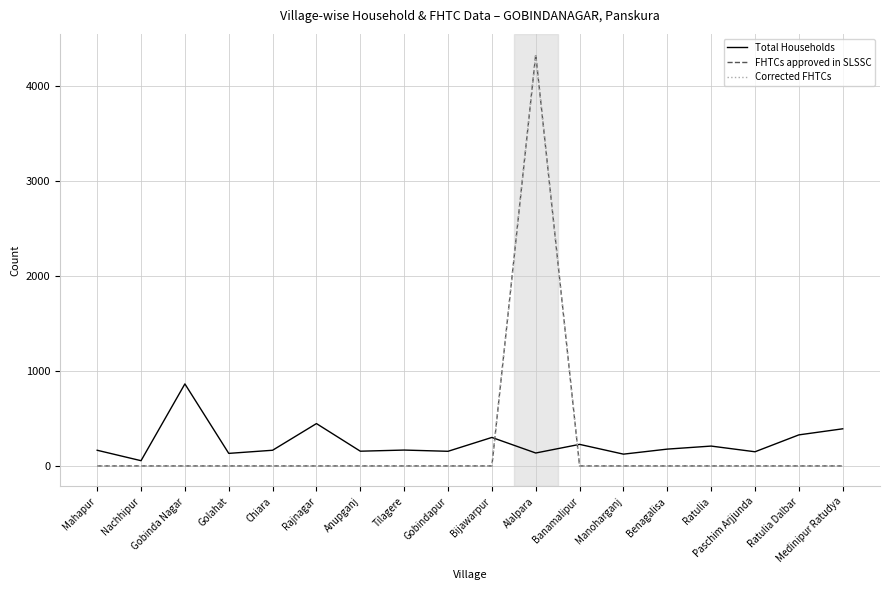

What is the label of the 17th point from the left?

Ratulia Dalbar